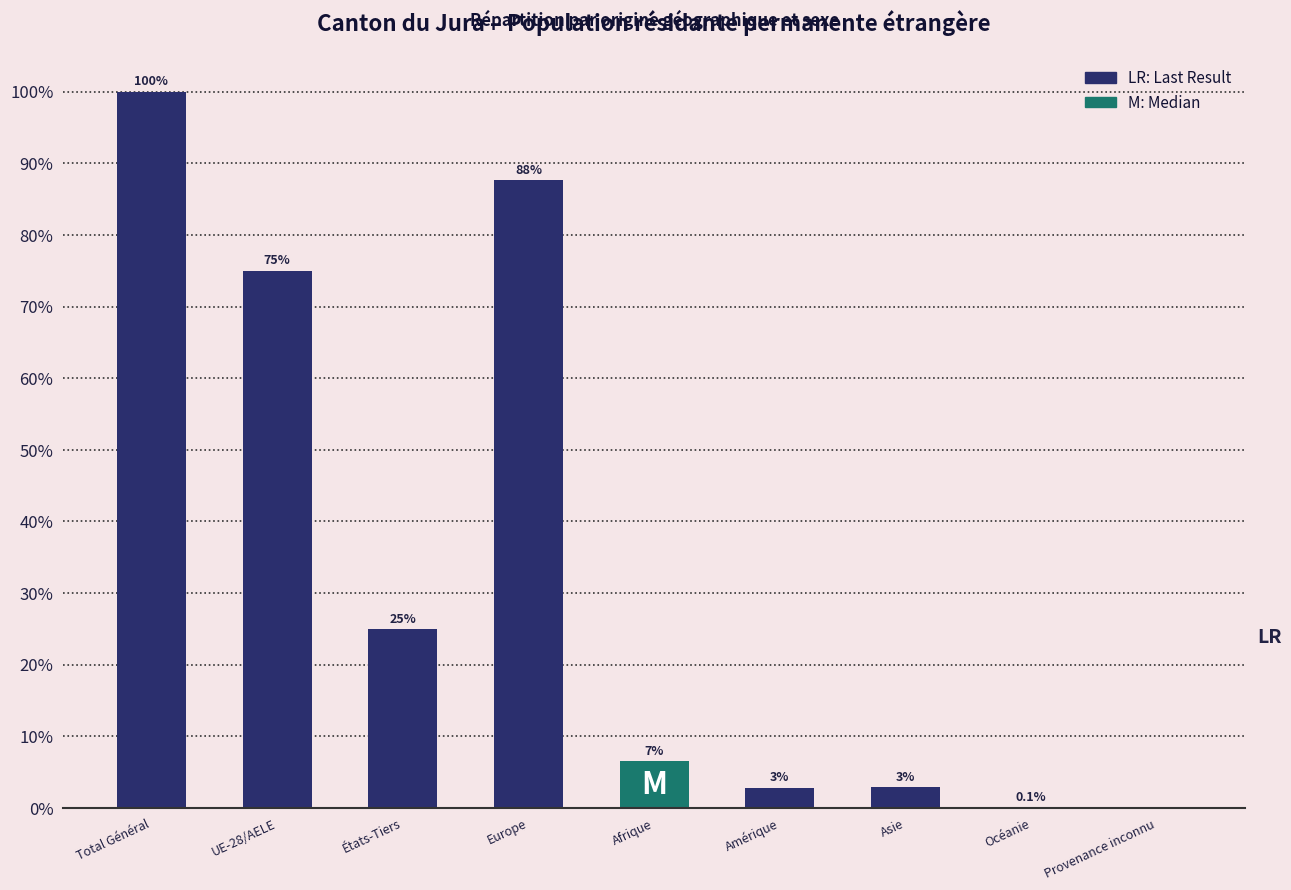

Between Afrique and Amérique, which is larger?

Afrique